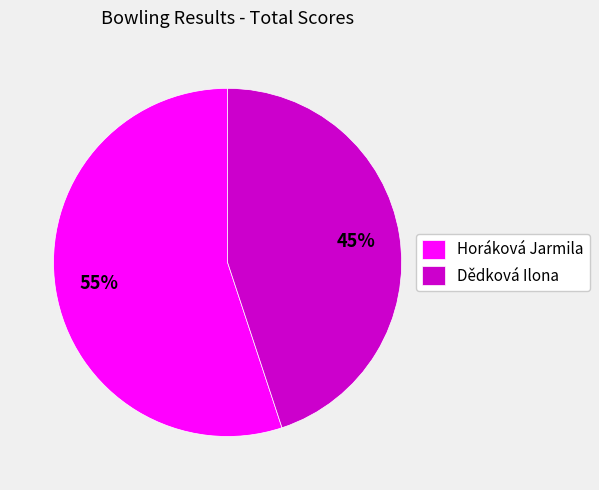

What is the ratio of the value at Dědková Ilona to the value at Horáková Jarmila?

0.8